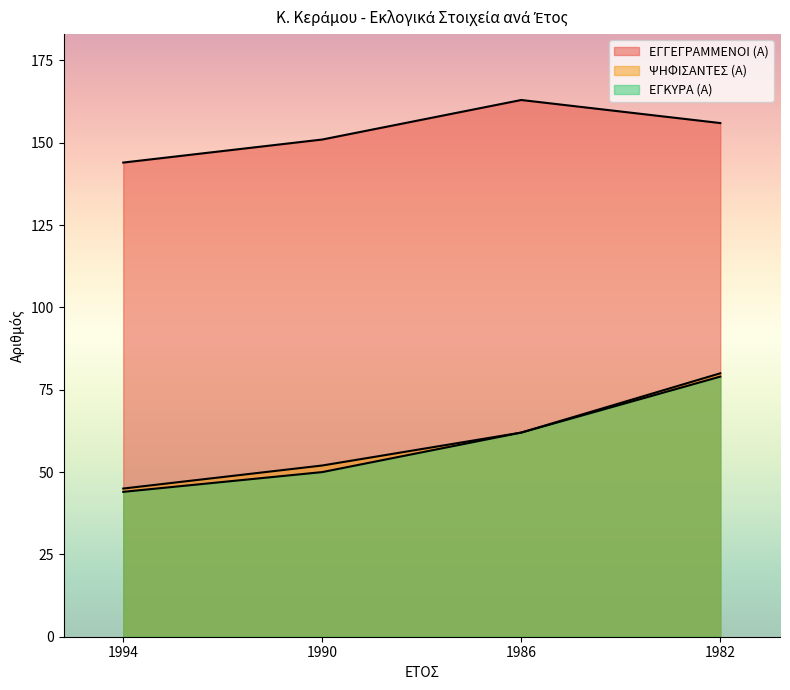

True or false: ΕΓΚΥΡΑ (Α) and ΕΓΓΕΓΡΑΜΜΕΝΟΙ (Α) cross at least once.

False